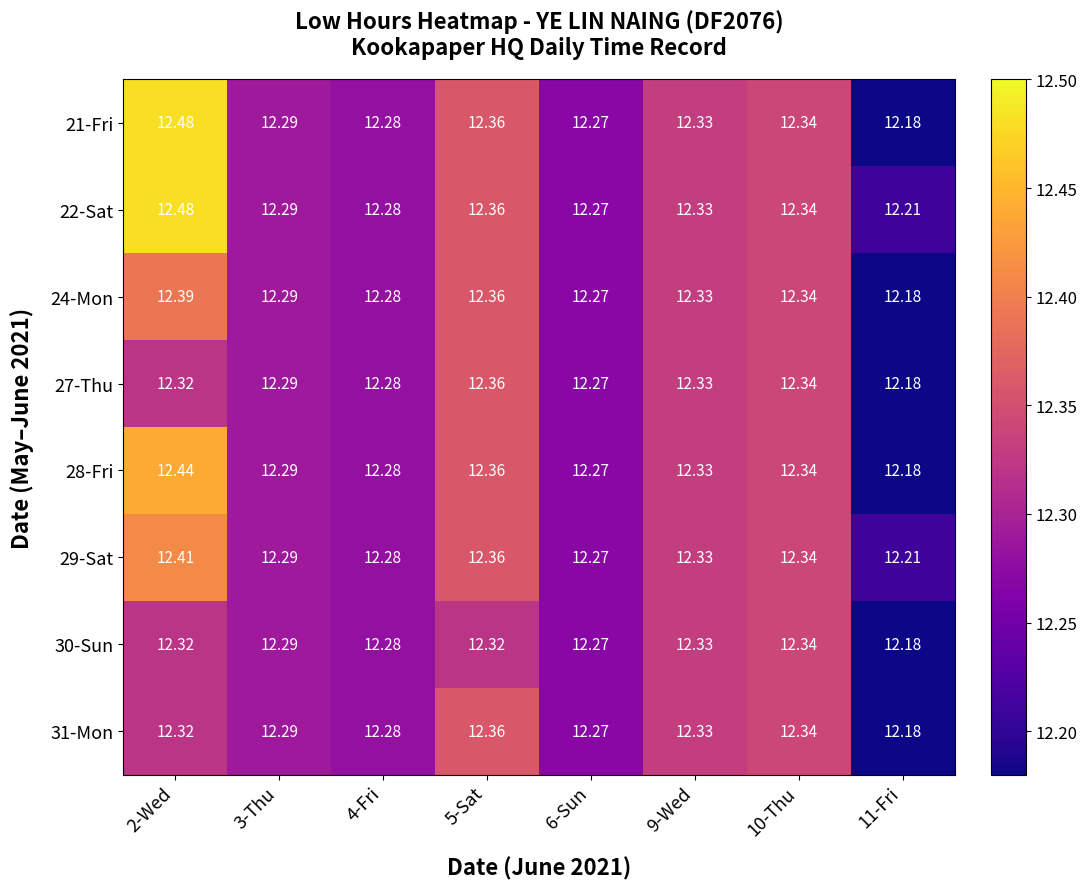

Reading left to right, what are all the values shown in this chart?

21-Fri: 2-Wed=12.5	3-Thu=12.3	4-Fri=12.3	5-Sat=12.4	6-Sun=12.3	9-Wed=12.3	10-Thu=12.3	11-Fri=12.2
22-Sat: 2-Wed=12.5	3-Thu=12.3	4-Fri=12.3	5-Sat=12.4	6-Sun=12.3	9-Wed=12.3	10-Thu=12.3	11-Fri=12.2
24-Mon: 2-Wed=12.4	3-Thu=12.3	4-Fri=12.3	5-Sat=12.4	6-Sun=12.3	9-Wed=12.3	10-Thu=12.3	11-Fri=12.2
27-Thu: 2-Wed=12.3	3-Thu=12.3	4-Fri=12.3	5-Sat=12.4	6-Sun=12.3	9-Wed=12.3	10-Thu=12.3	11-Fri=12.2
28-Fri: 2-Wed=12.4	3-Thu=12.3	4-Fri=12.3	5-Sat=12.4	6-Sun=12.3	9-Wed=12.3	10-Thu=12.3	11-Fri=12.2
29-Sat: 2-Wed=12.4	3-Thu=12.3	4-Fri=12.3	5-Sat=12.4	6-Sun=12.3	9-Wed=12.3	10-Thu=12.3	11-Fri=12.2
30-Sun: 2-Wed=12.3	3-Thu=12.3	4-Fri=12.3	5-Sat=12.3	6-Sun=12.3	9-Wed=12.3	10-Thu=12.3	11-Fri=12.2
31-Mon: 2-Wed=12.3	3-Thu=12.3	4-Fri=12.3	5-Sat=12.4	6-Sun=12.3	9-Wed=12.3	10-Thu=12.3	11-Fri=12.2